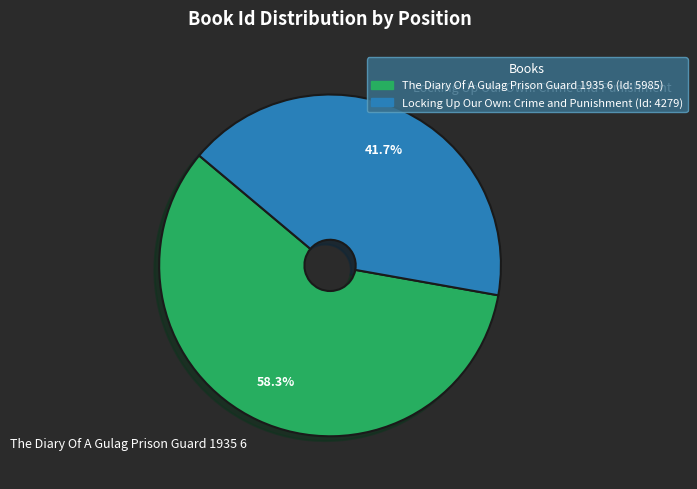

Which slice represents more than half of the pie?

The Diary Of A Gulag Prison Guard 1935 6